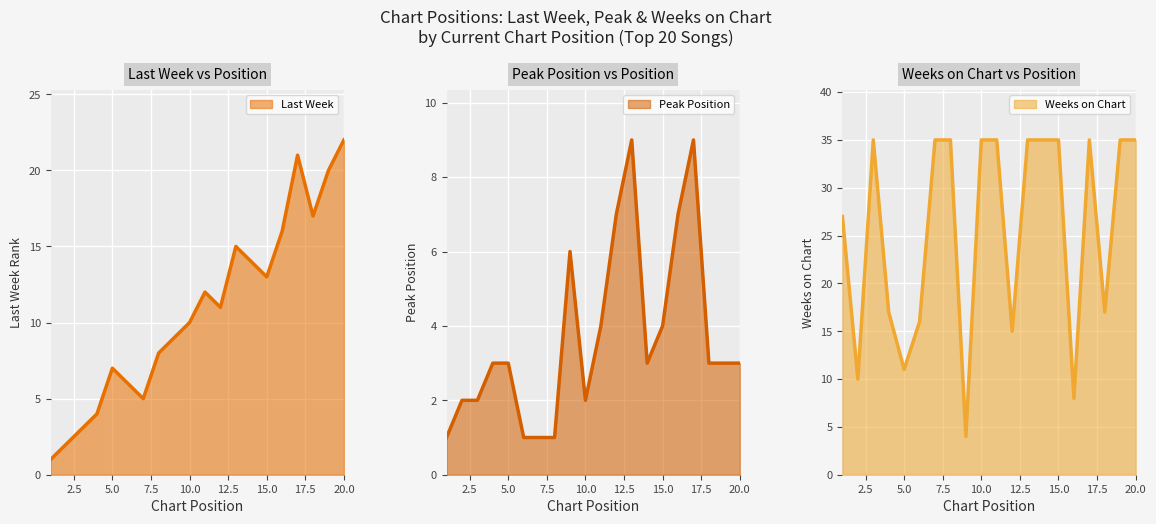

What are all the series names shown in the legend?

Last Week, Peak Position, Weeks on Chart